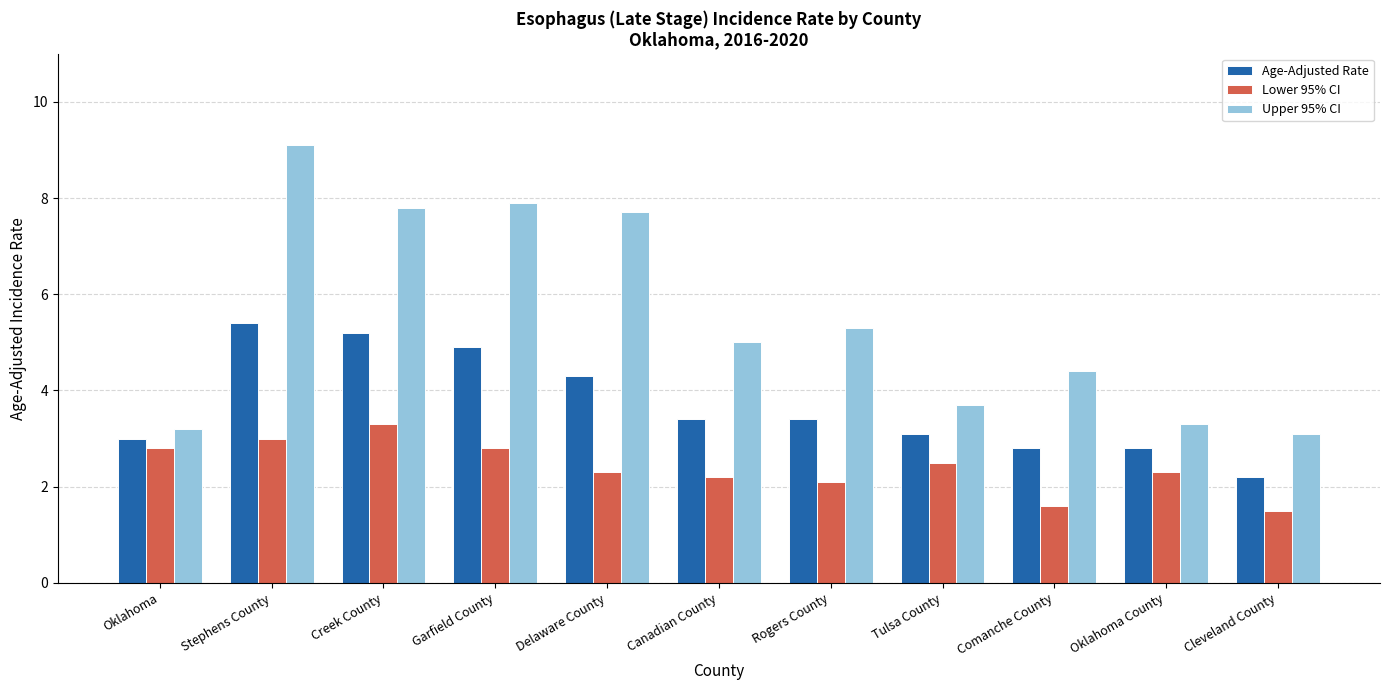

Is it true that Lower 95% CI equals 3.1 at Oklahoma County?

False